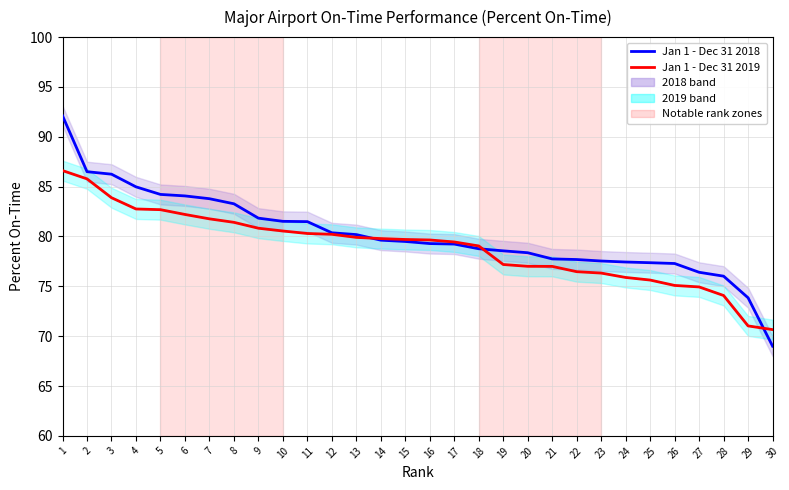

True or false: Jan 1 - Dec 31 2019 has more than 0 points higher than both neighbors.

False